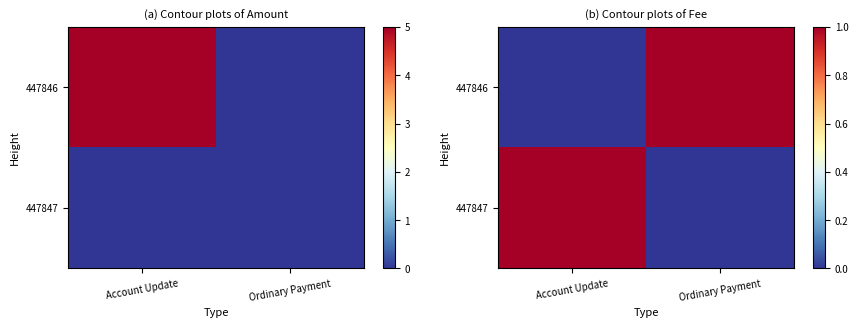

How many 447846 values are between 0 and 1?

2